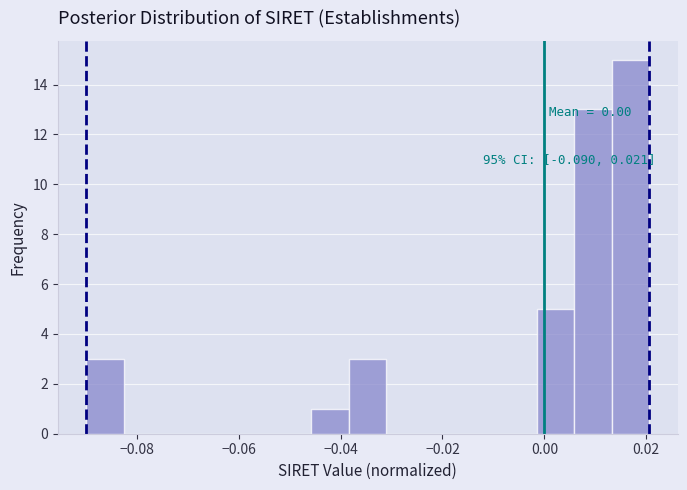

Read against the x-axis, roughly where is the centre of the tallest bar?

0.016